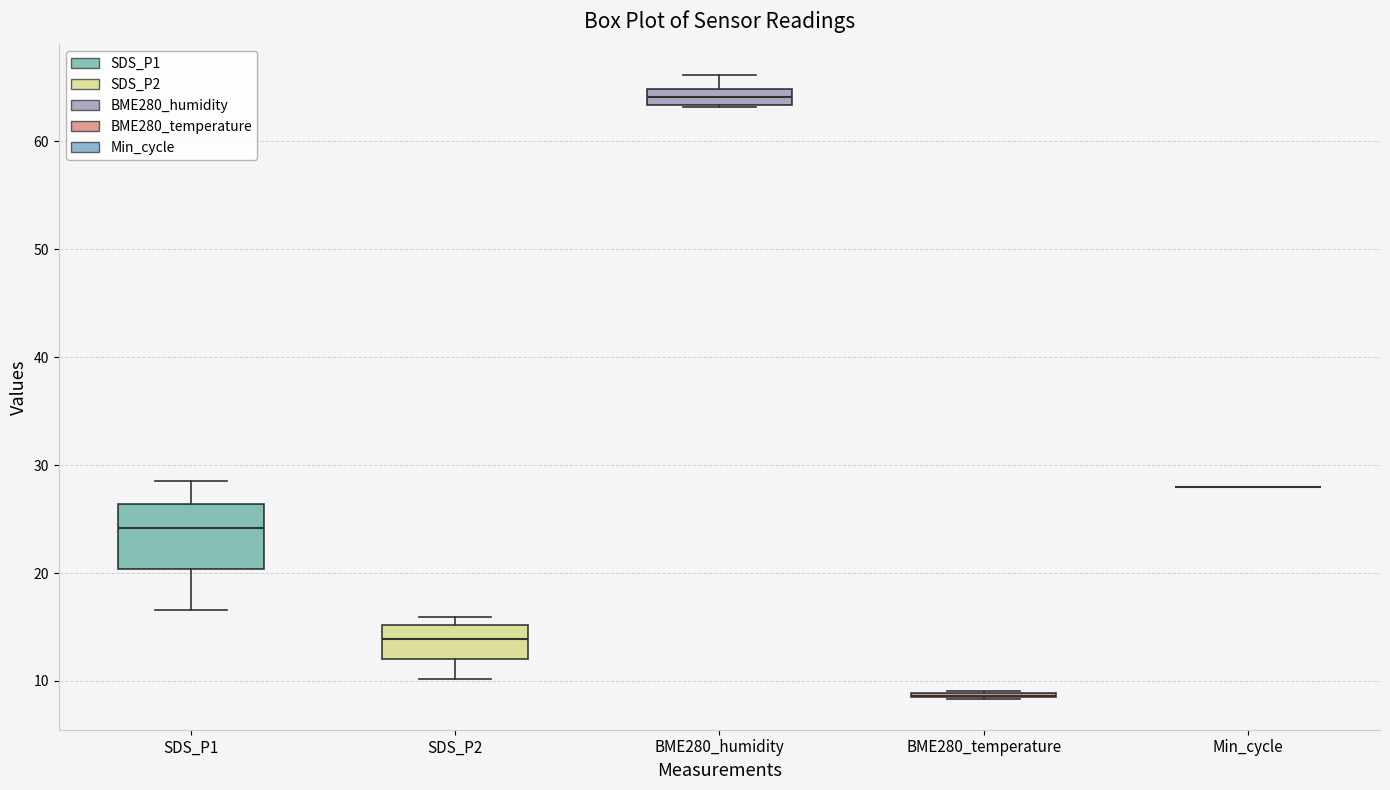

Which box is the tallest, from its lower edge to its upper edge?

SDS_P1